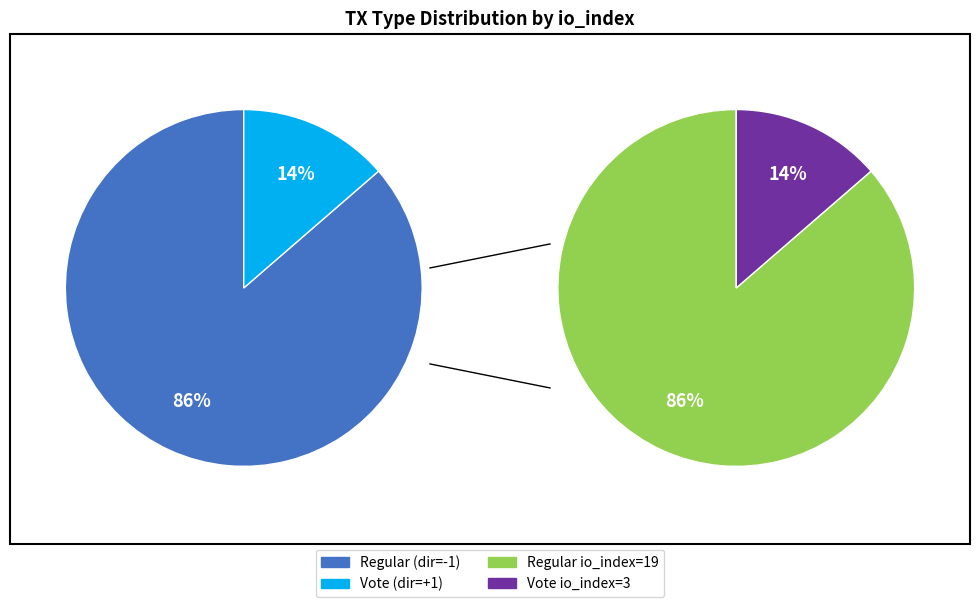

To the nearest percent, what portion does Regular represent?

86%